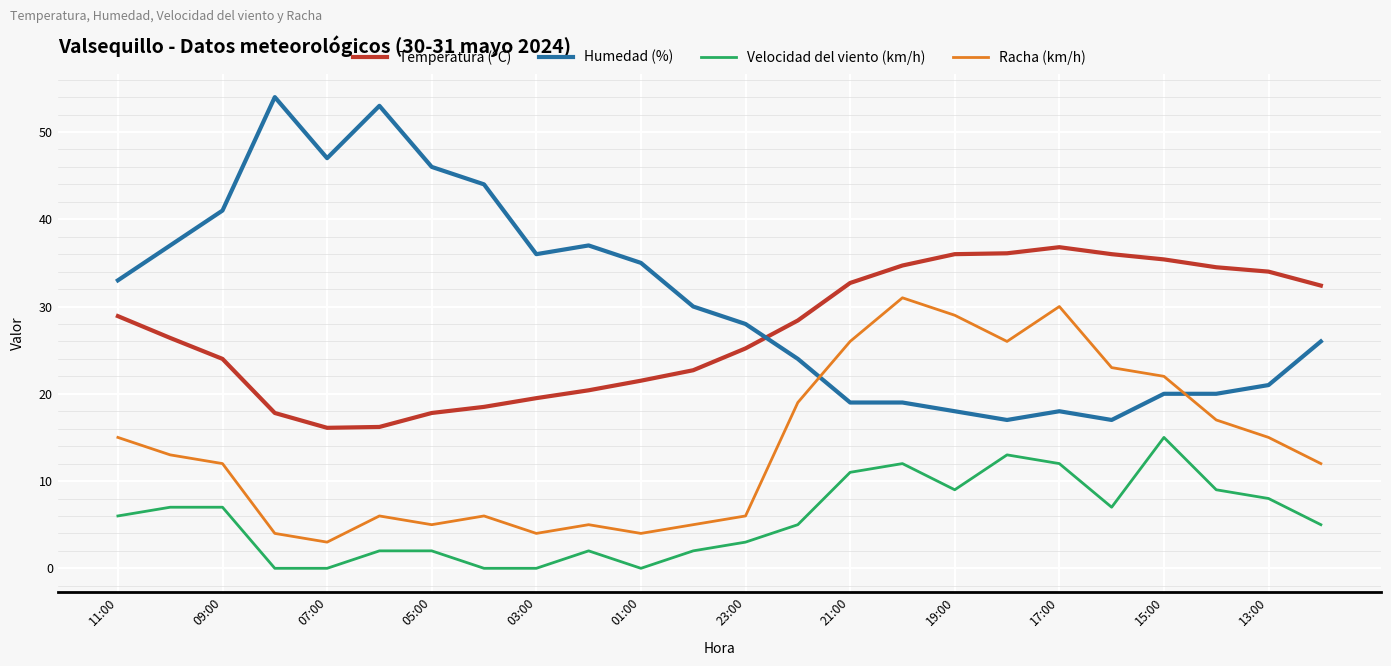

Rank the series by their maximum value, from lowest to highest.

Velocidad del viento (km/h), Racha (km/h), Temperatura (ºC), Humedad (%)